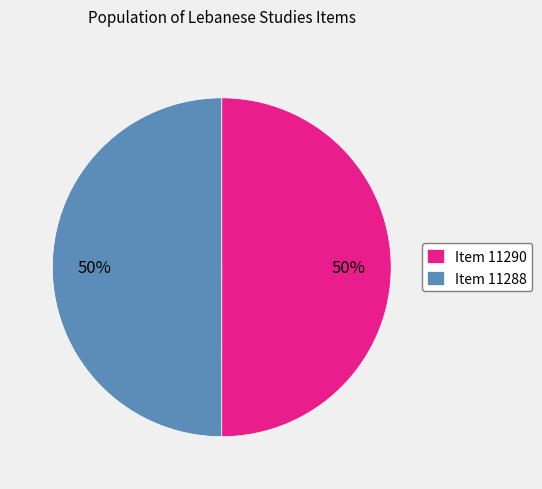

How many slices are in this pie chart?

2